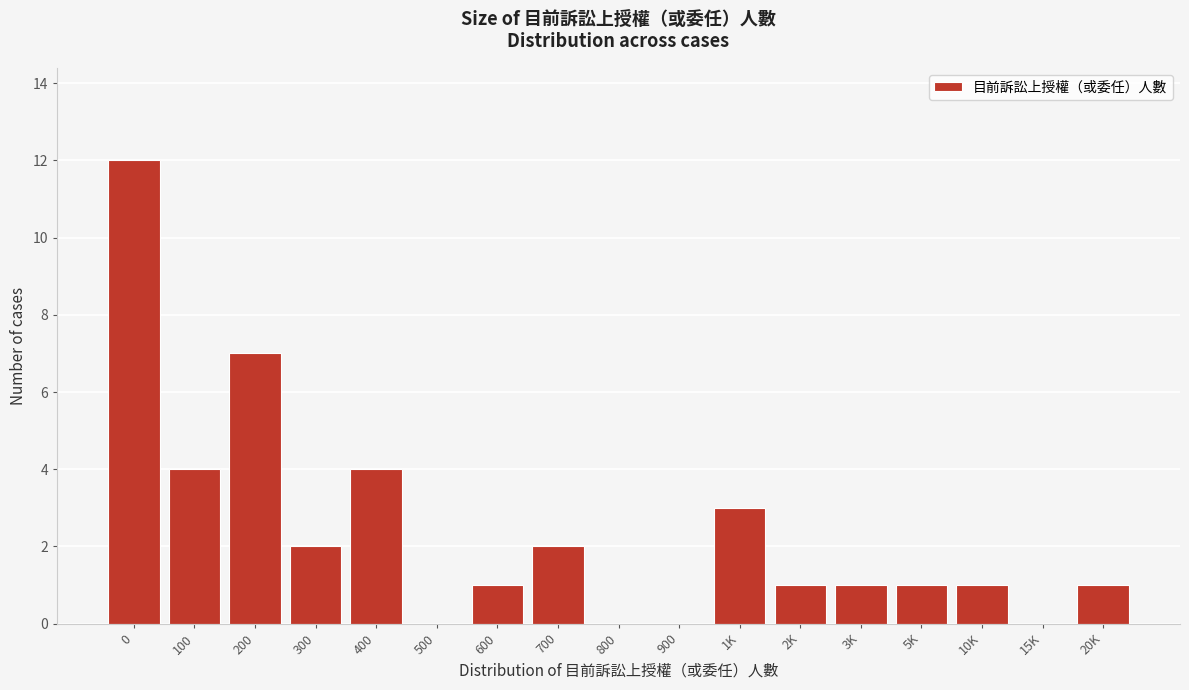

Reading right to left, extract all data points from this chart.

20K=1	15K=0	10K=1	5K=1	3K=1	2K=1	1K=3	900=0	800=0	700=2	600=1	500=0	400=4	300=2	200=7	100=4	0=12